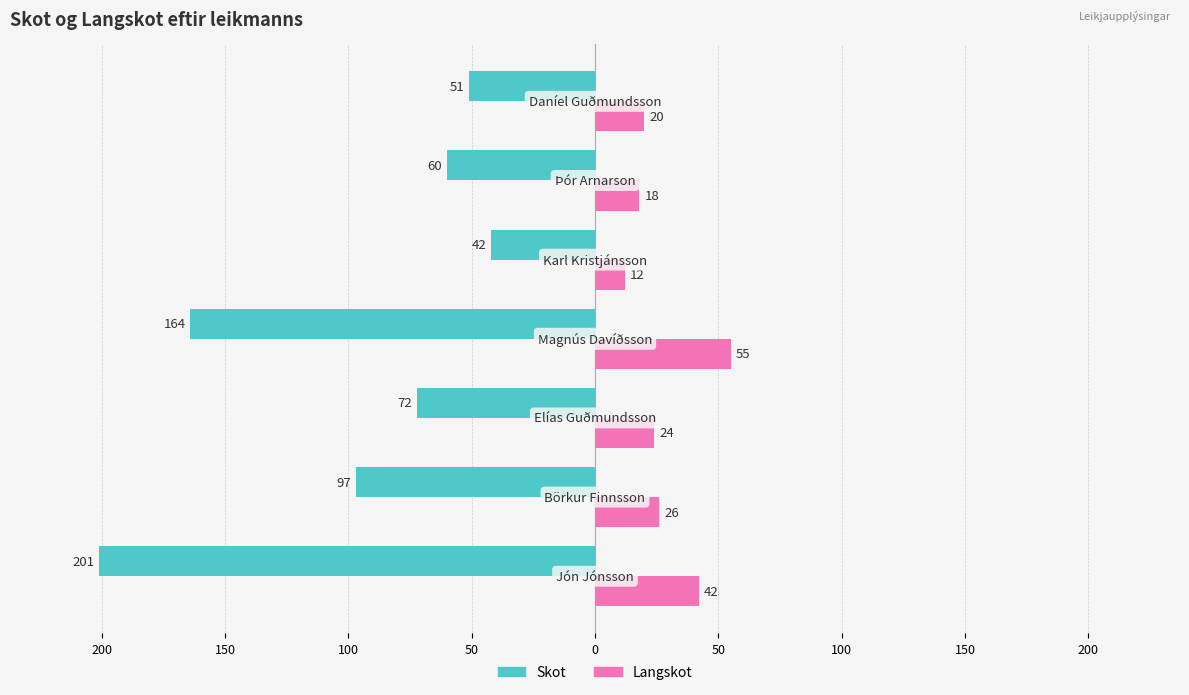

Reading left to right, list all the values displayed in this chart.

Skot: -201	-97	-72	-164	-42	-60	-51
Langskot: 42	26	24	55	12	18	20